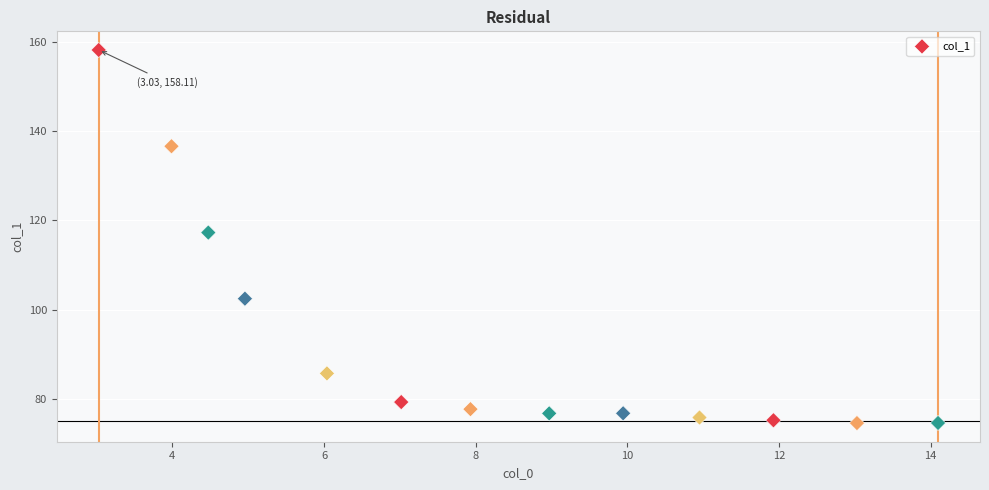

What is the range of Y values (max minus min)?

83.5